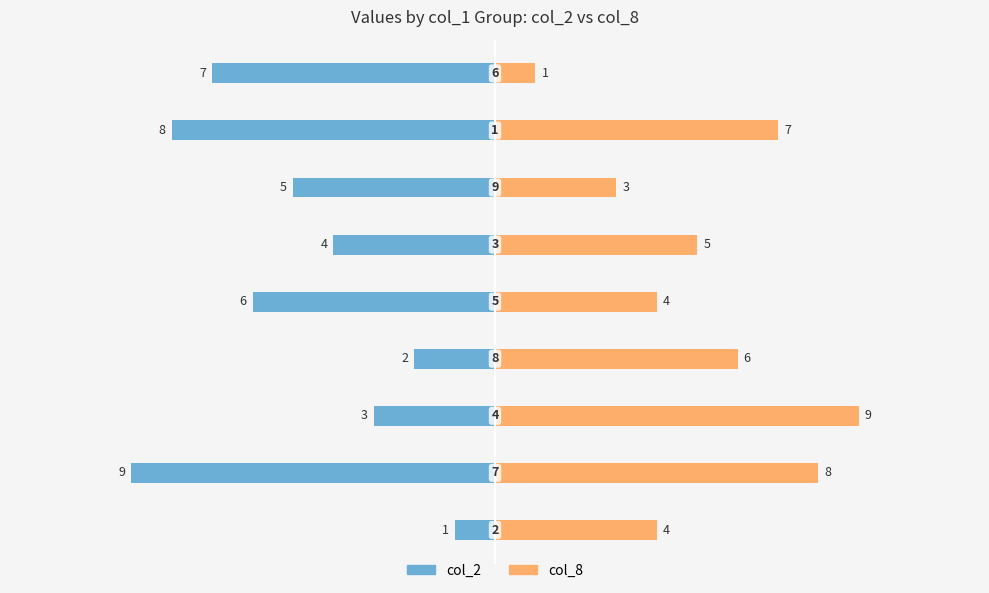

How many data points in col_2 are above -5?

4